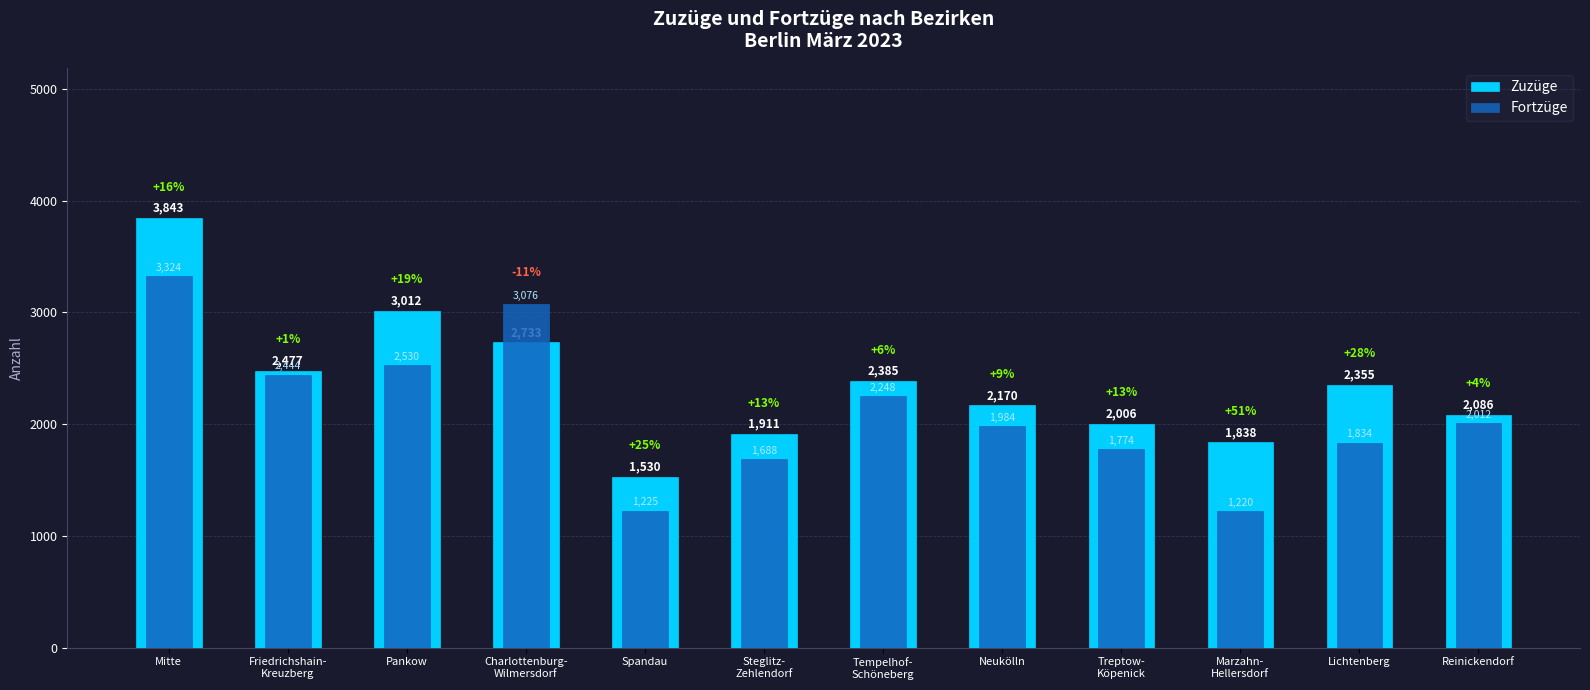

What is the sum of the Zuzüge values at Tempelhof-
Schöneberg and Reinickendorf?

4471